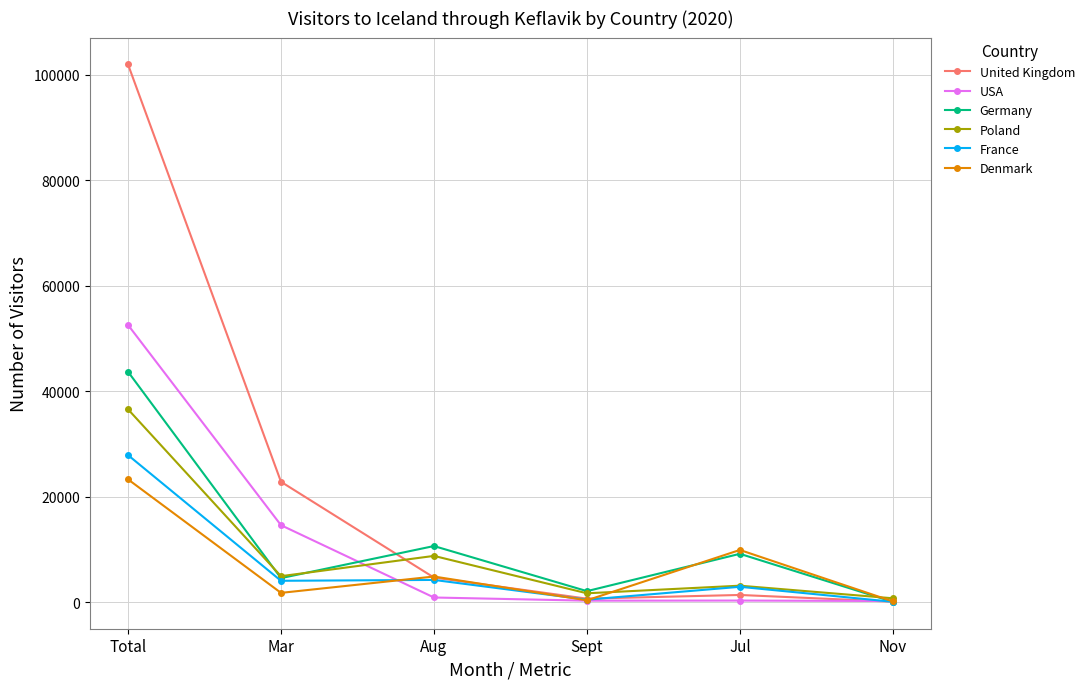

Between Total and Sept, which series saw the biggest shift?

United Kingdom